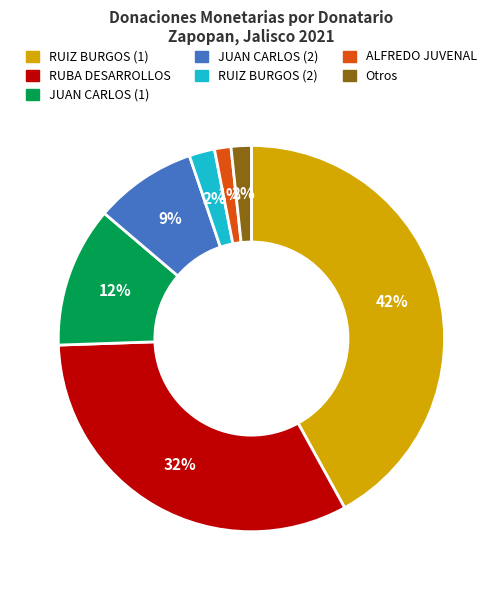

Is it true that ALFREDO JUVENAL is 11% of the pie?

False